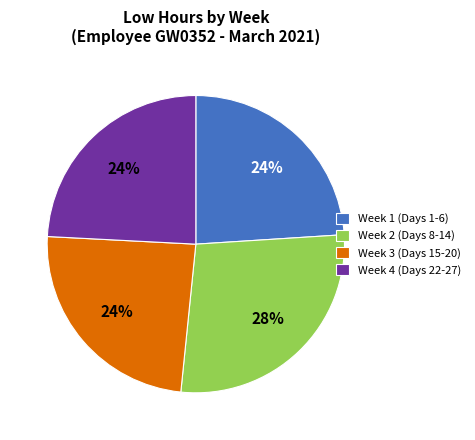

Which category has the biggest portion of the pie?

Week 2 (Days 8-14)